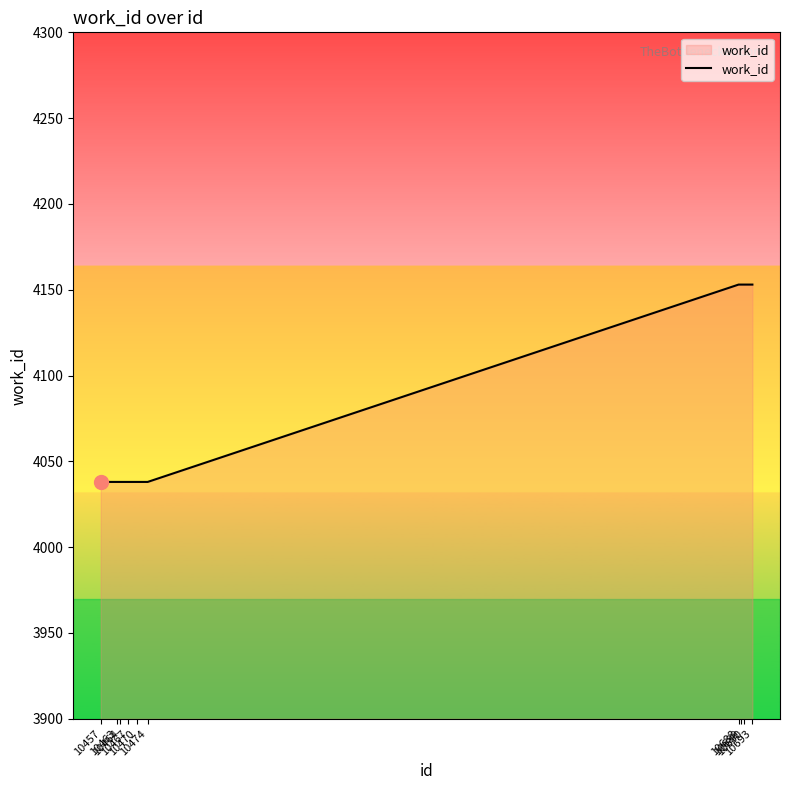

What is the average value?

4084